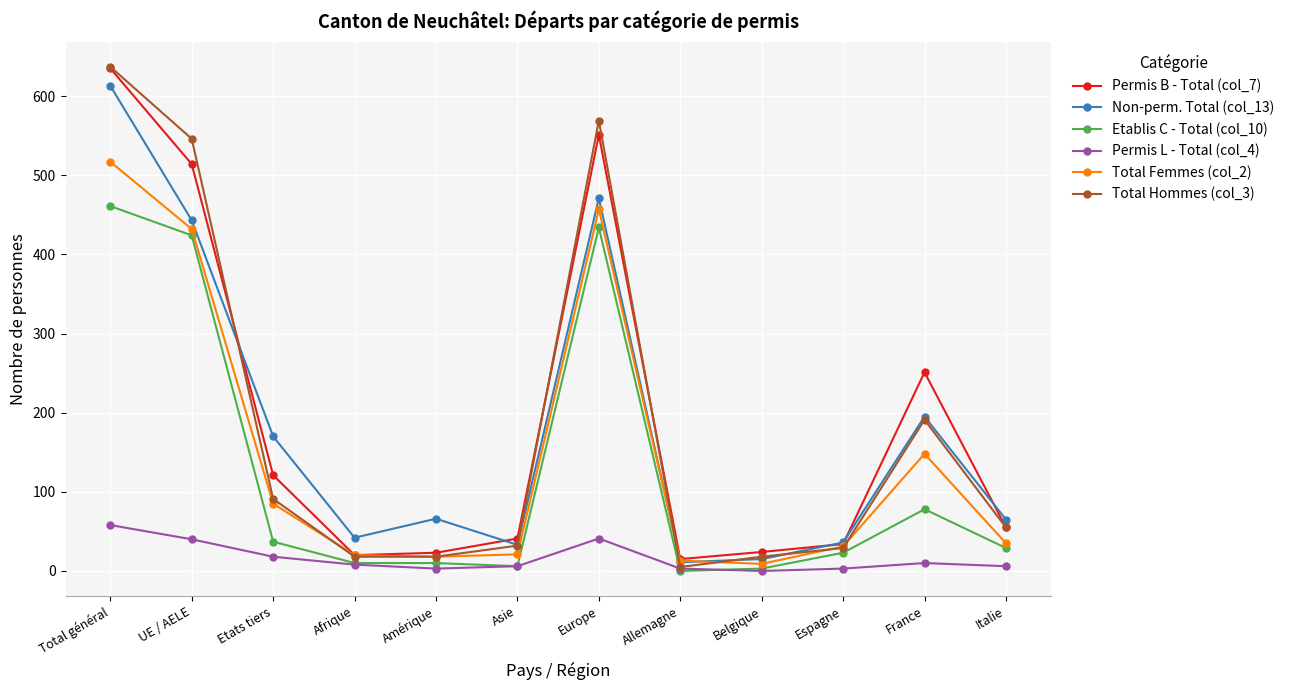

How many distinct data groups are displayed?

6